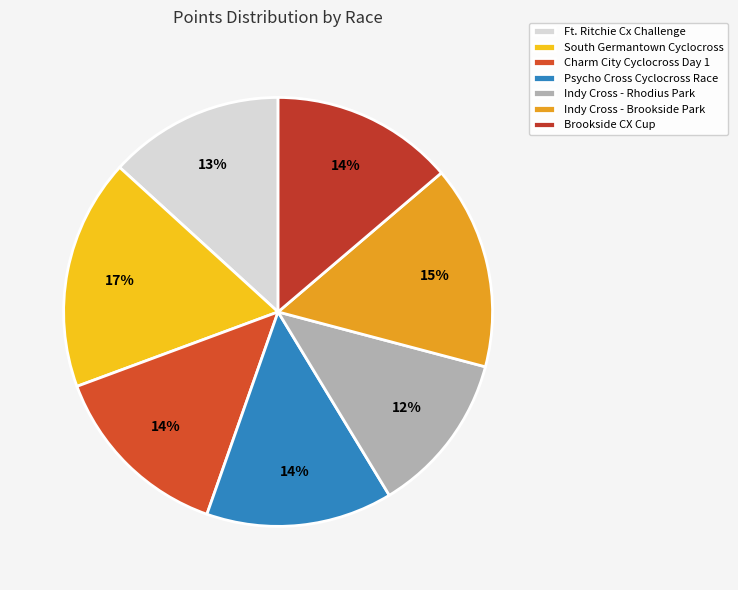

Is the sum of Brookside CX Cup and Indy Cross - Rhodius Park greater than half?

No